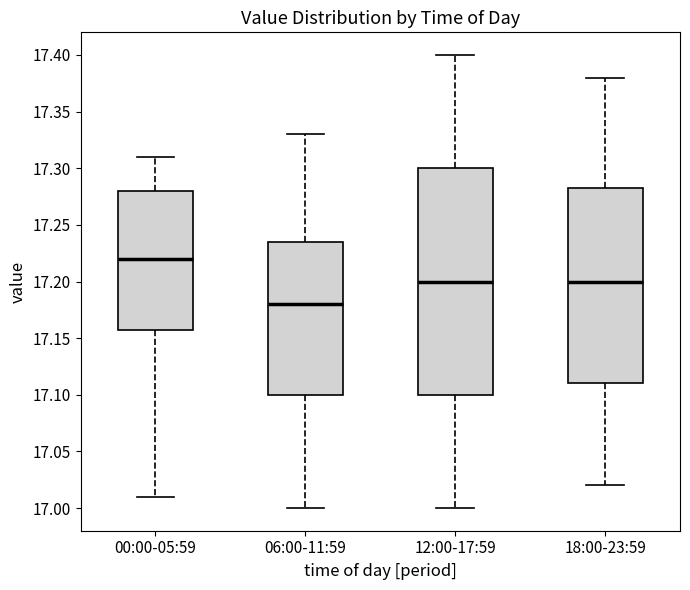

Which box is the tallest, from its lower edge to its upper edge?

12:00-17:59